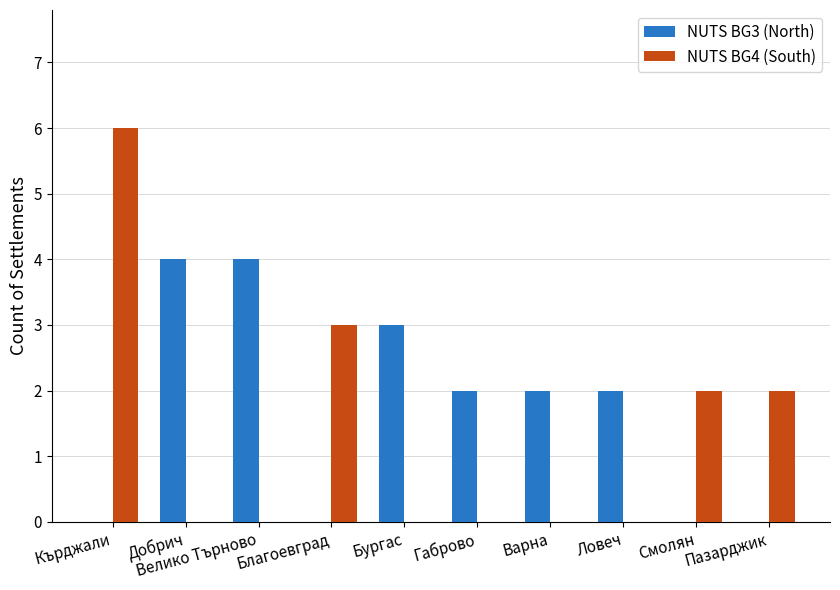

Count the number of categories in the chart.

10